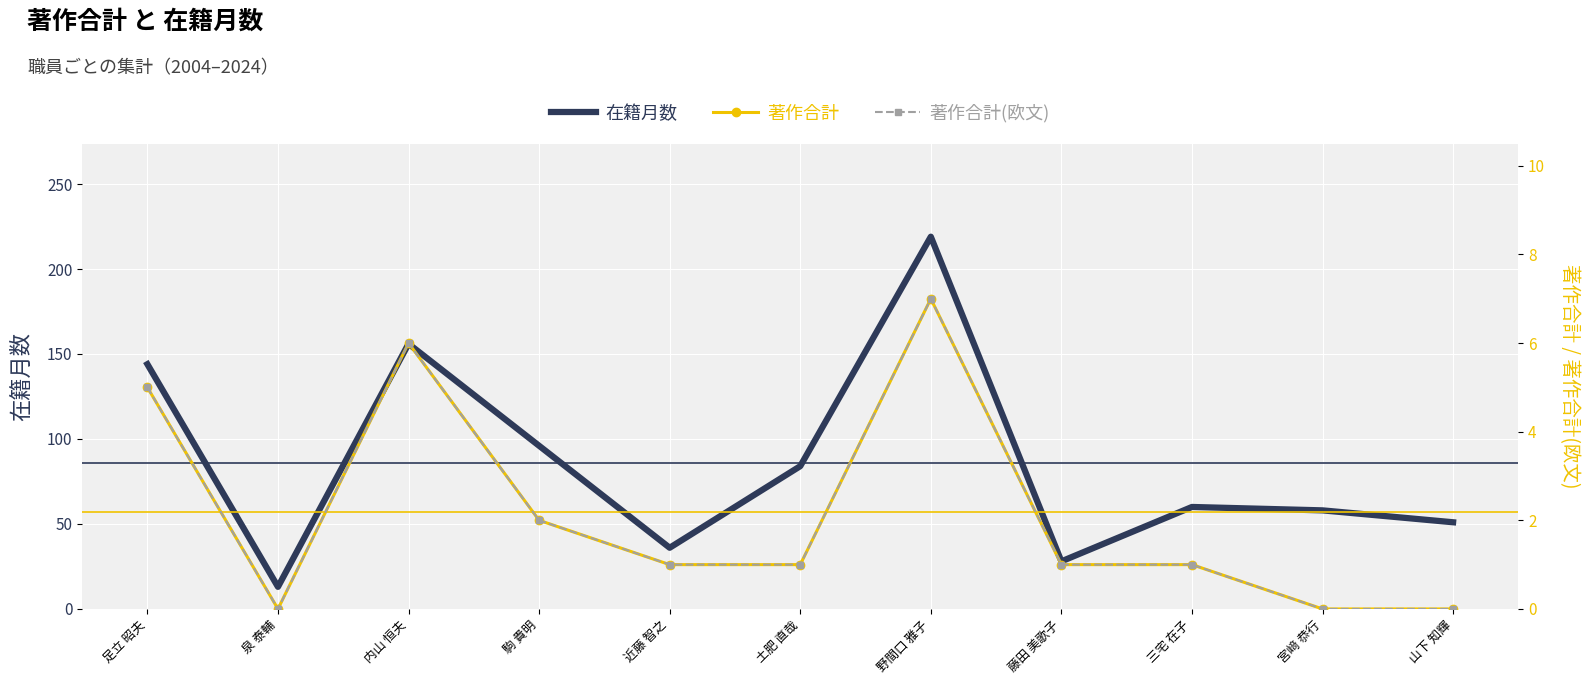

What is the difference between the maximum and minimum values in the 在籍月数 series?

206